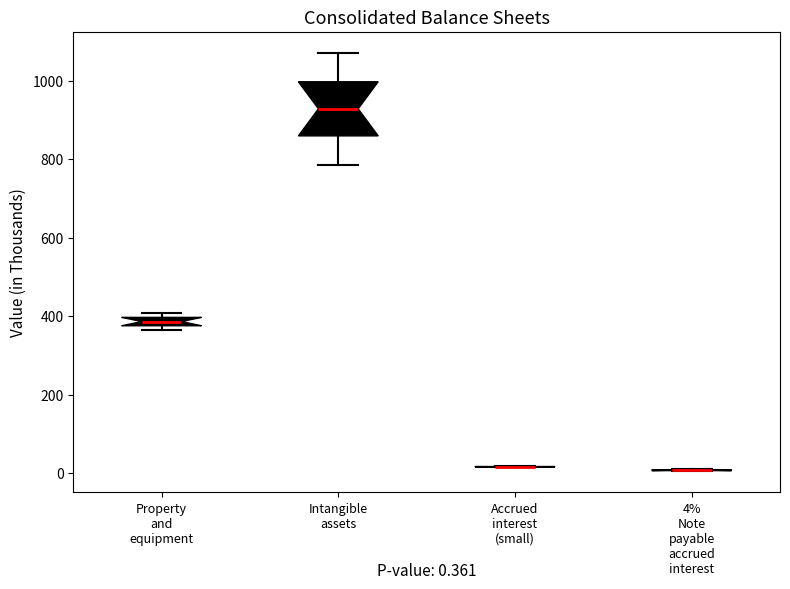

Which box is the tallest, from its lower edge to its upper edge?

Intangible assets